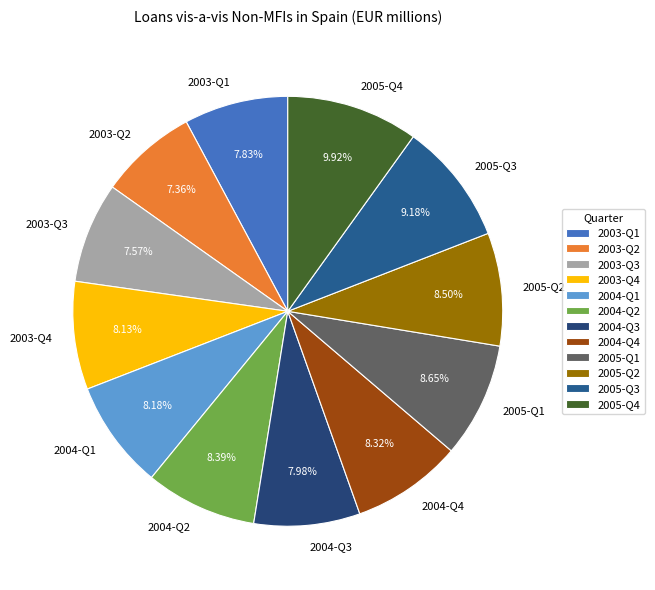

Is it true that 2005-Q3 is 9% of the pie?

True